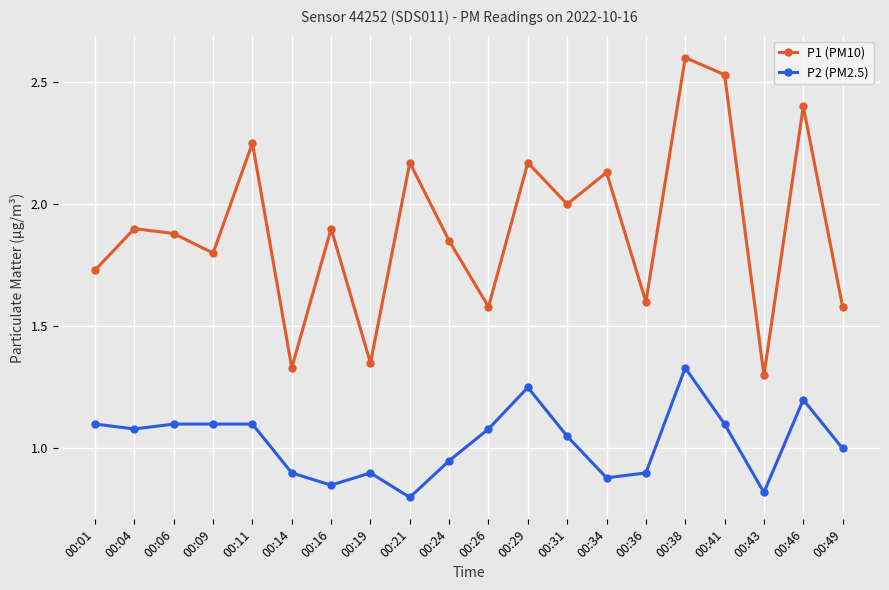

Which series has the largest range (max minus min)?

P1 (PM10)